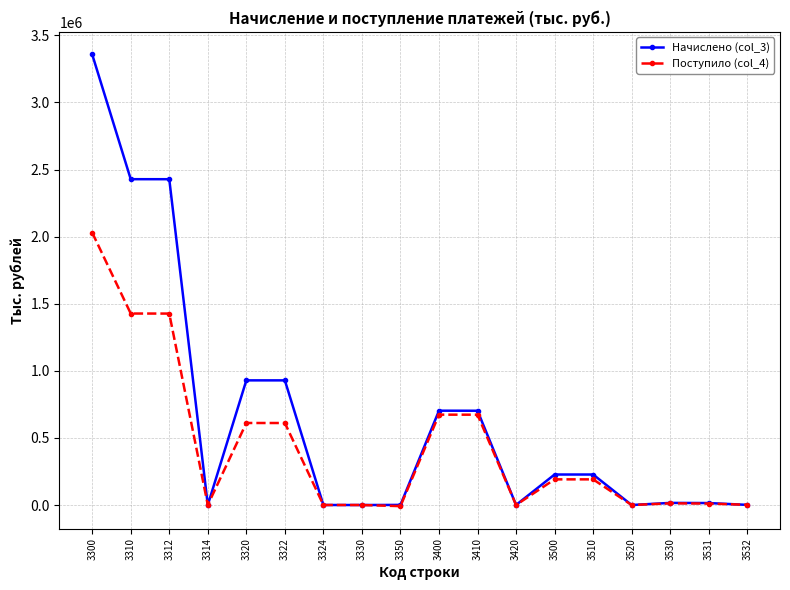

What is the highest value of the Поступило (col_4) series?

2029845